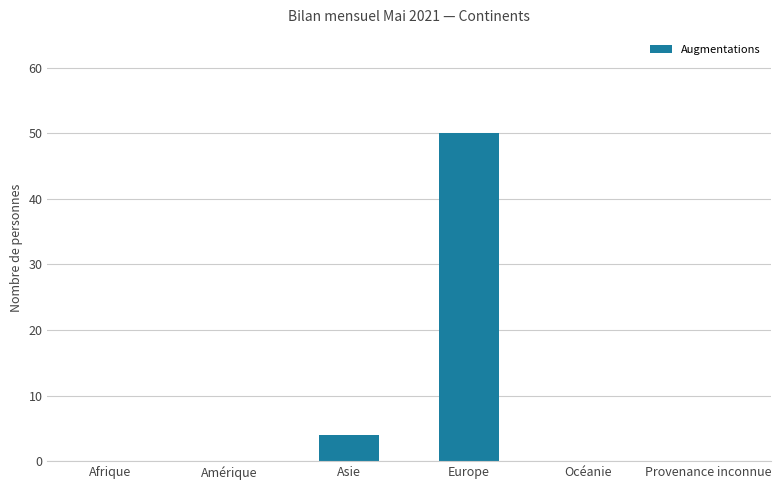

What is the average value?

9